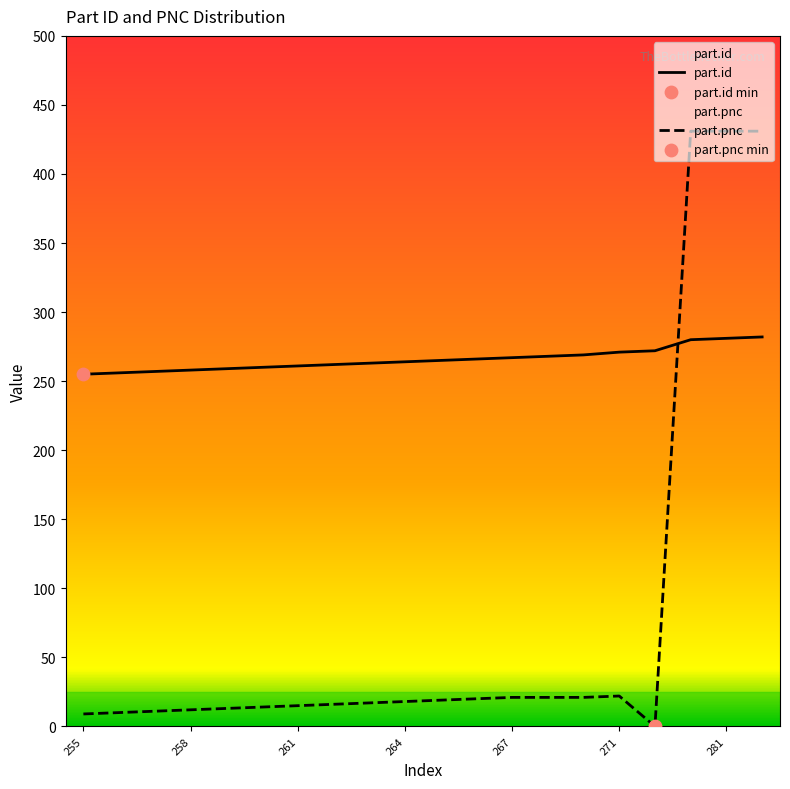

Which series contains the highest Y value?

part.pnc